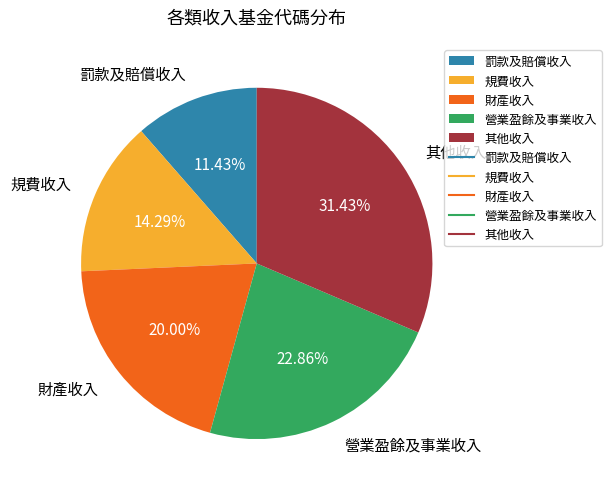

How many slices are in this pie chart?

5